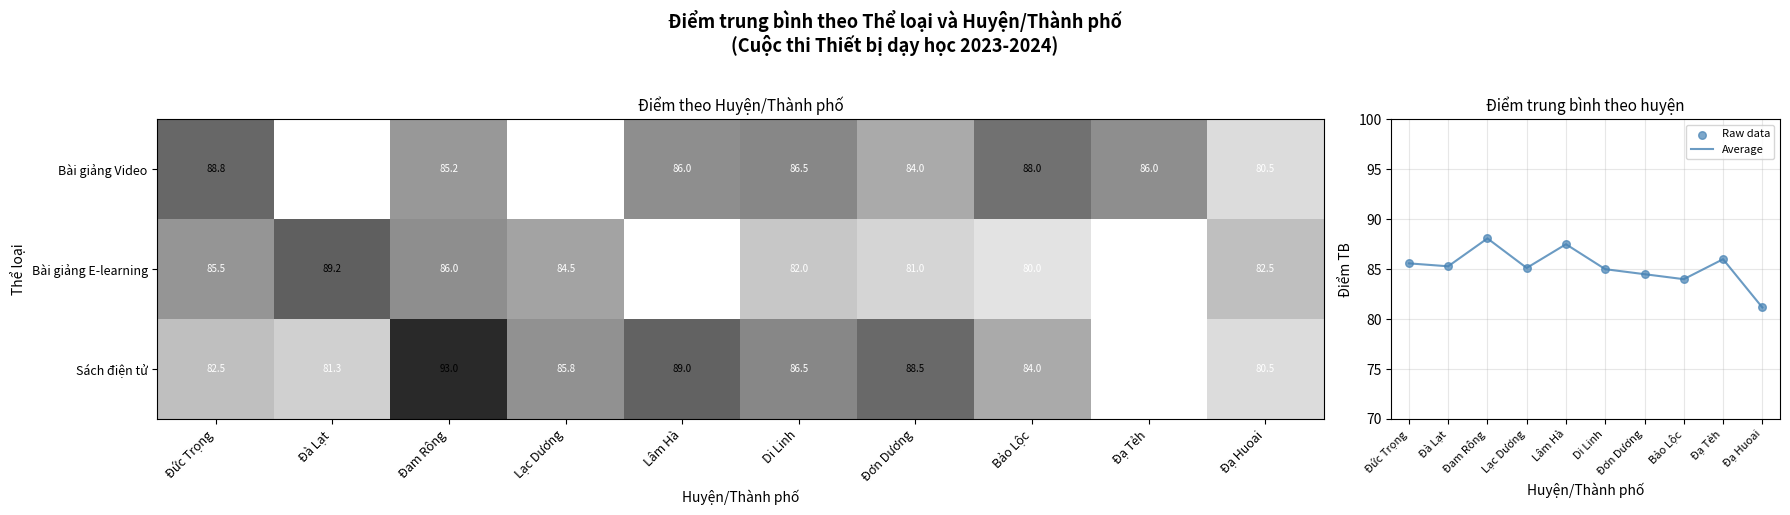

Is it true that Raw data equals 86.0 at Đạ Tẻh?

True